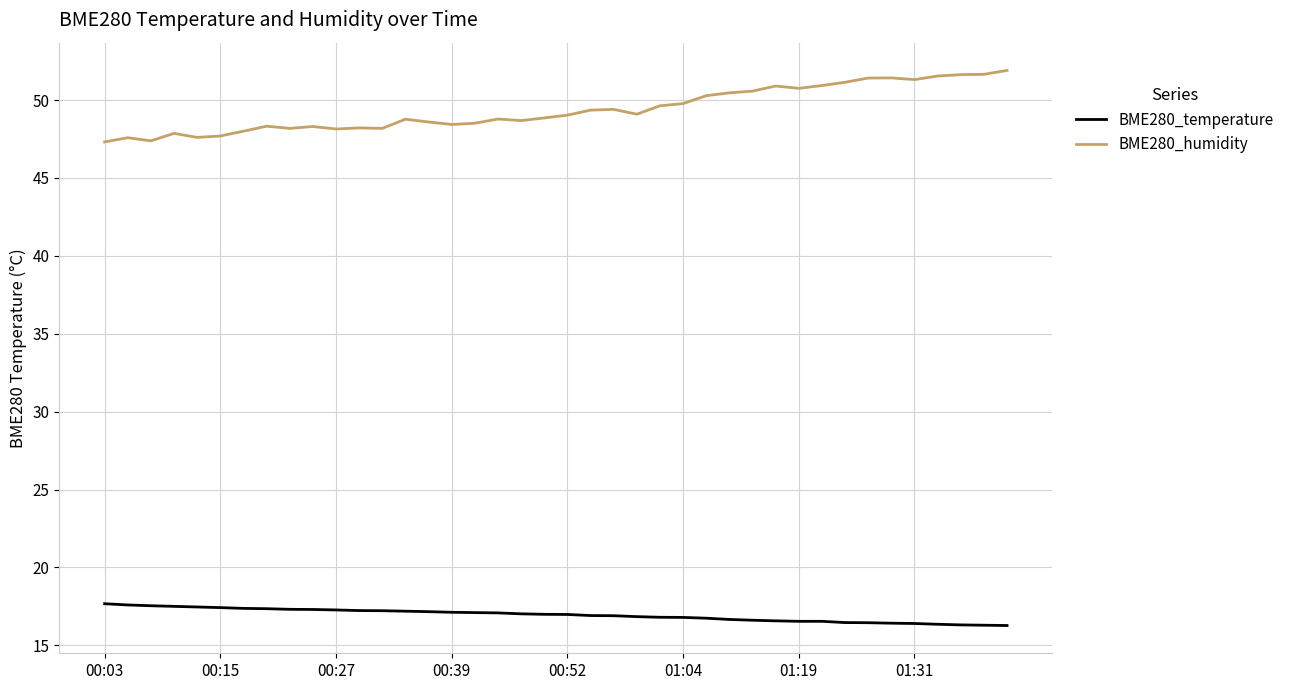

Which series has the largest total across all categories?

BME280_humidity